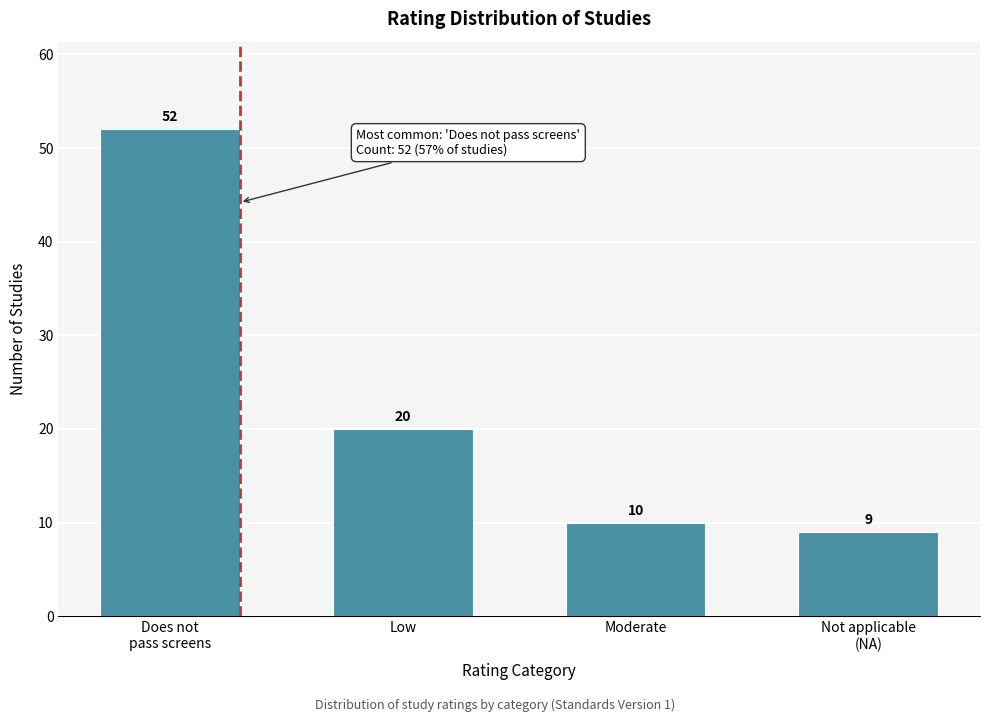

Reading left to right, list all the values displayed in this chart.

52	20	10	9